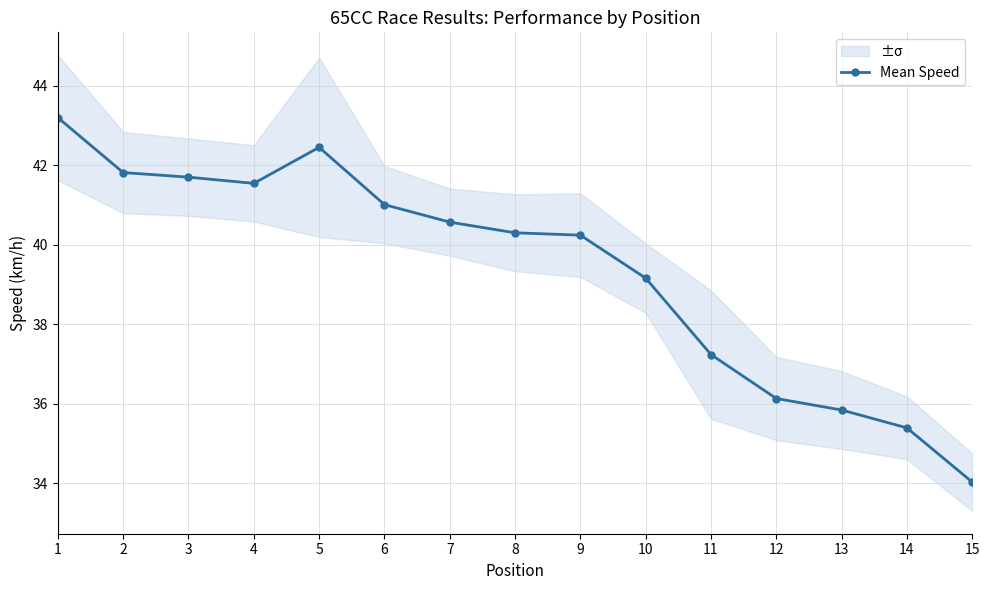

How many lines are shown in the chart?

1